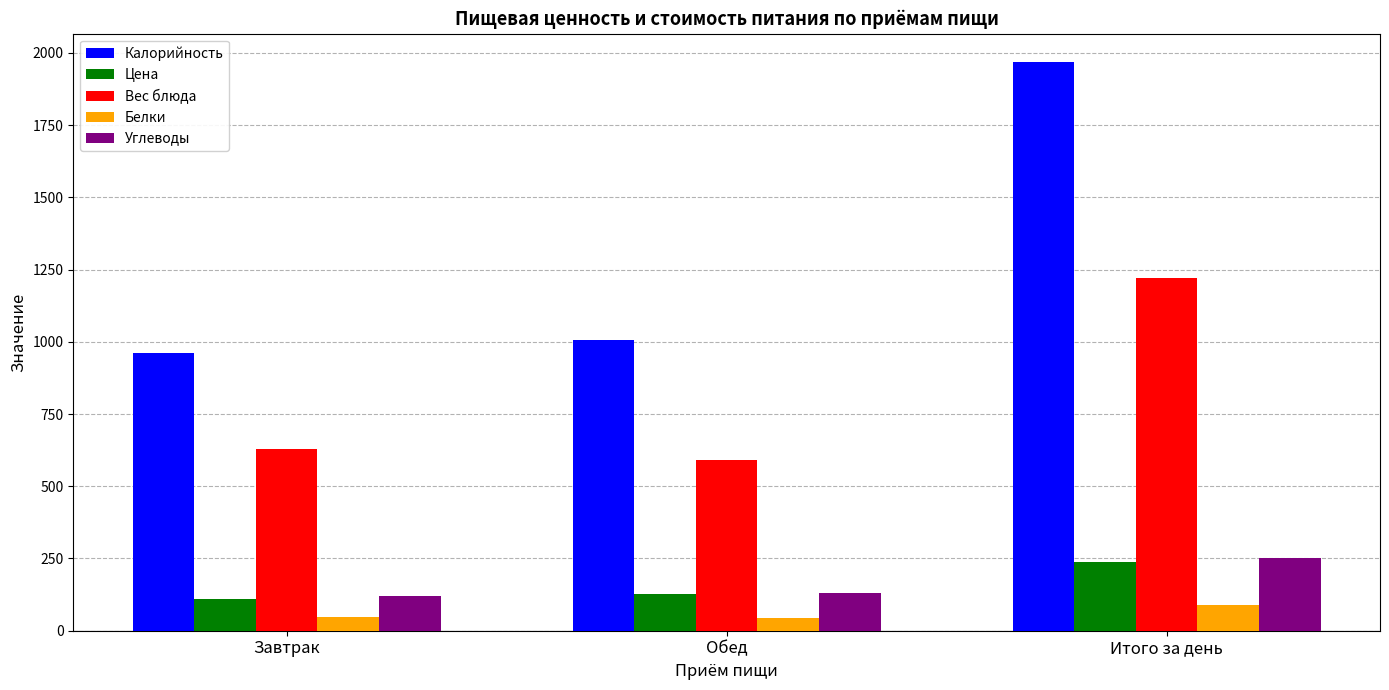

At how many categories does at least one series exceed 1602?

1